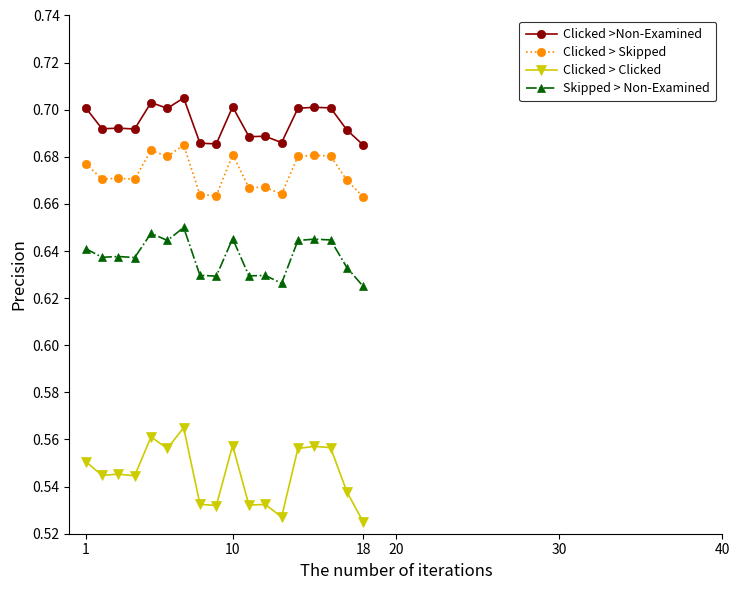

In Clicked > Skipped, how many points are lower than both neighbors (excluding endpoints)?

6